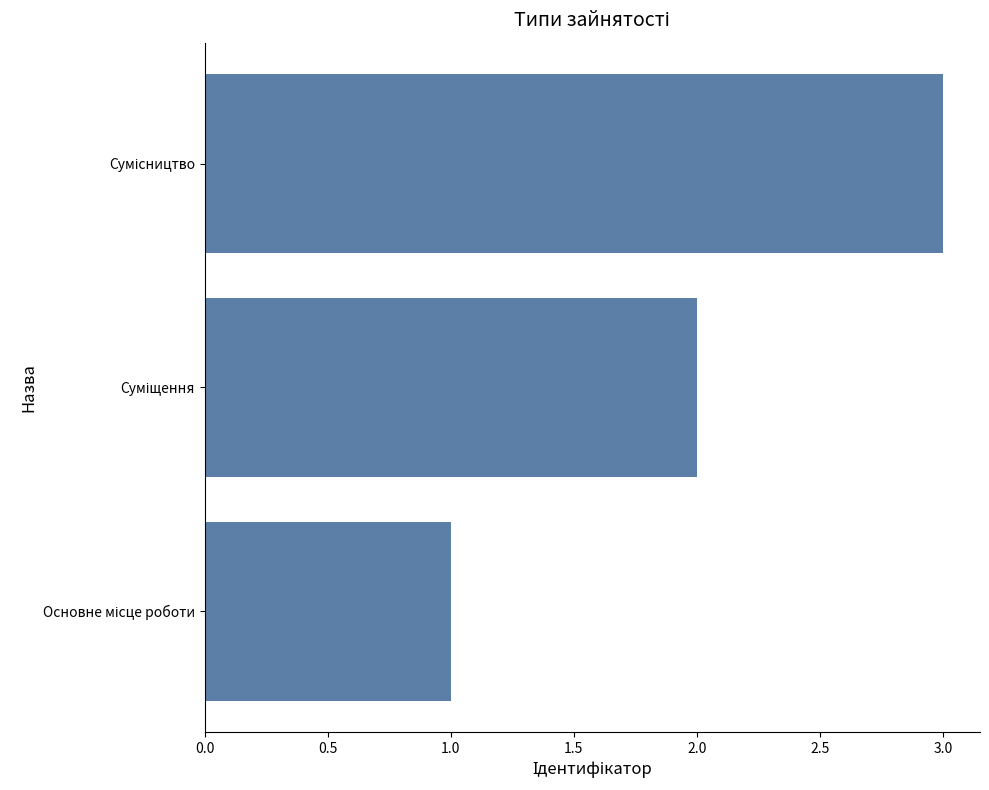

What is the maximum value shown in the chart?

3